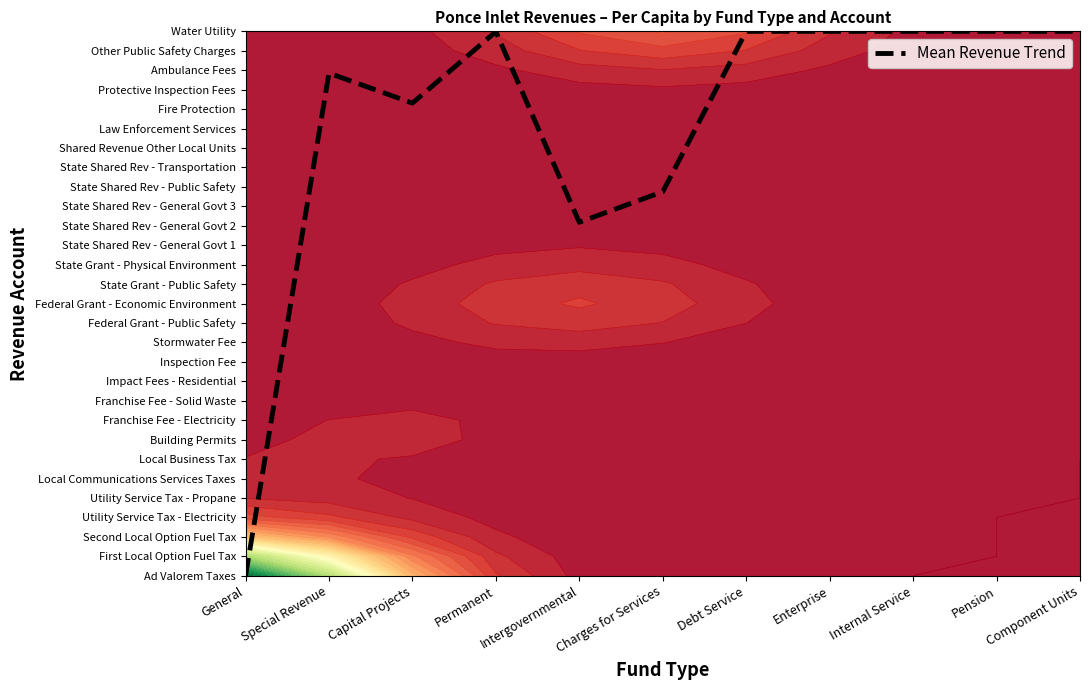

What is the difference between the values at General and Debt Service?

28.0